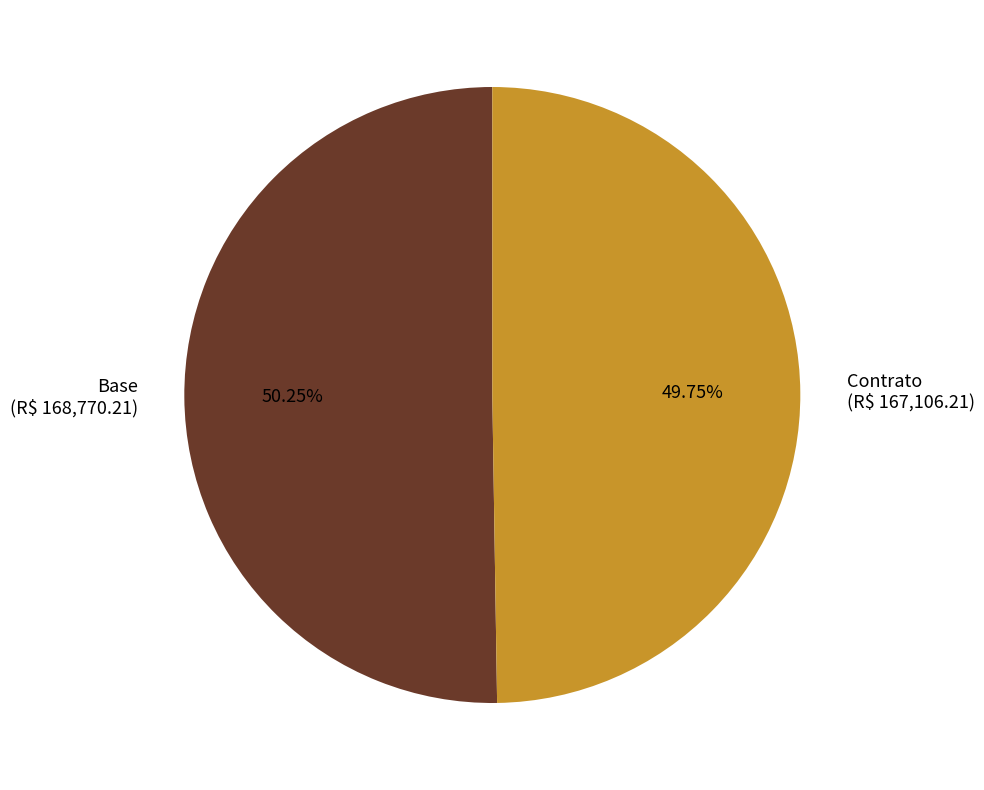

Does any single category account for the majority?

Yes